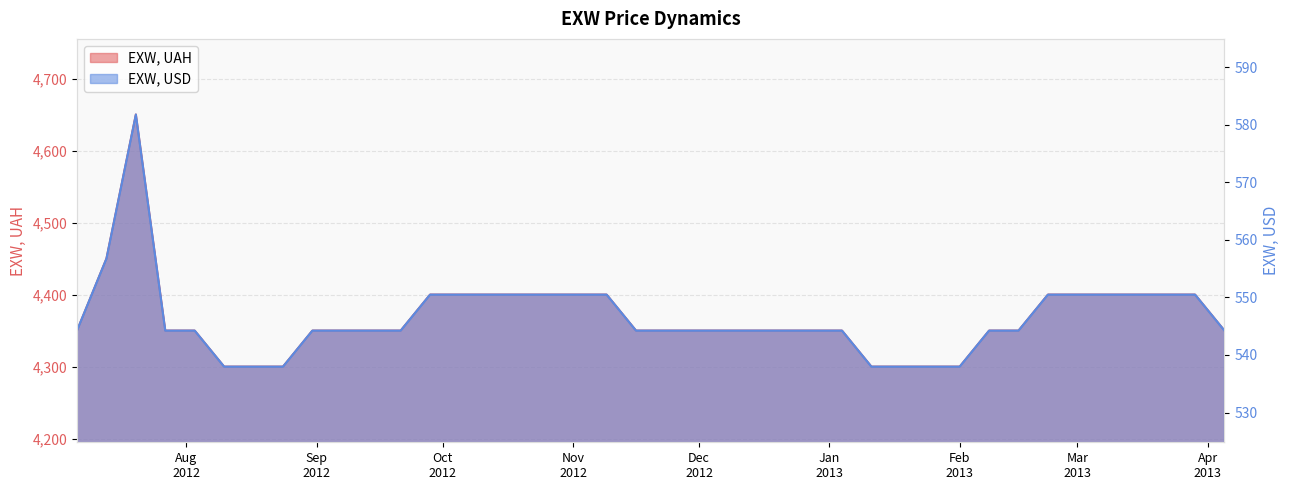

True or false: EXW, USD and EXW, UAH intersect in this chart.

False